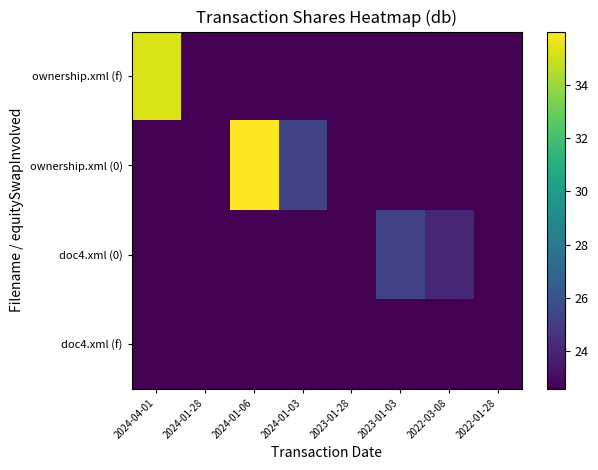

Which category has the lowest value across all series?

2024-01-06